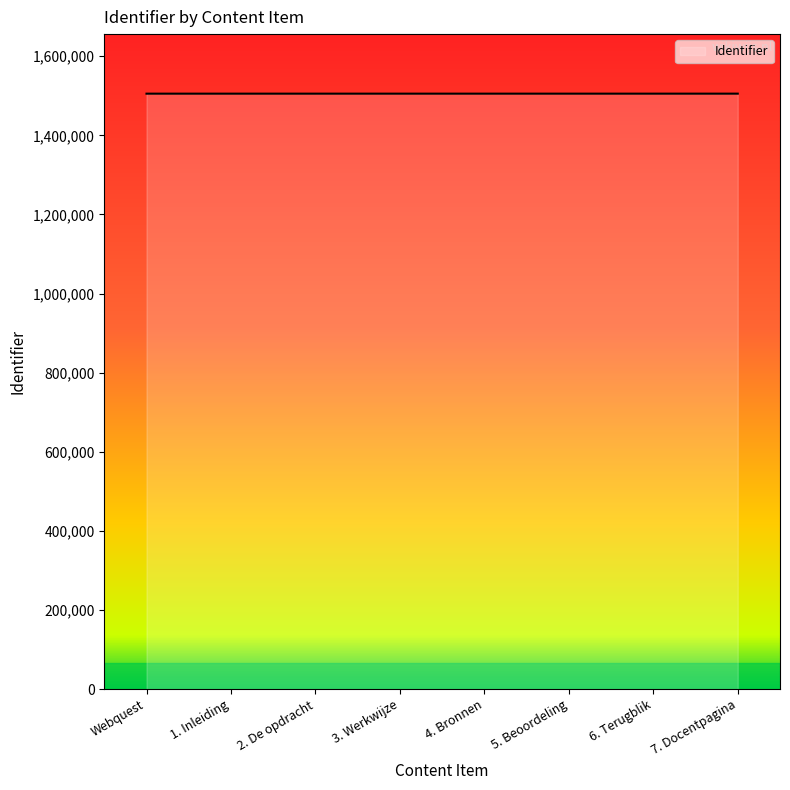

What is the ratio of the value at 4. Bronnen to the value at 2. De opdracht?

1.0